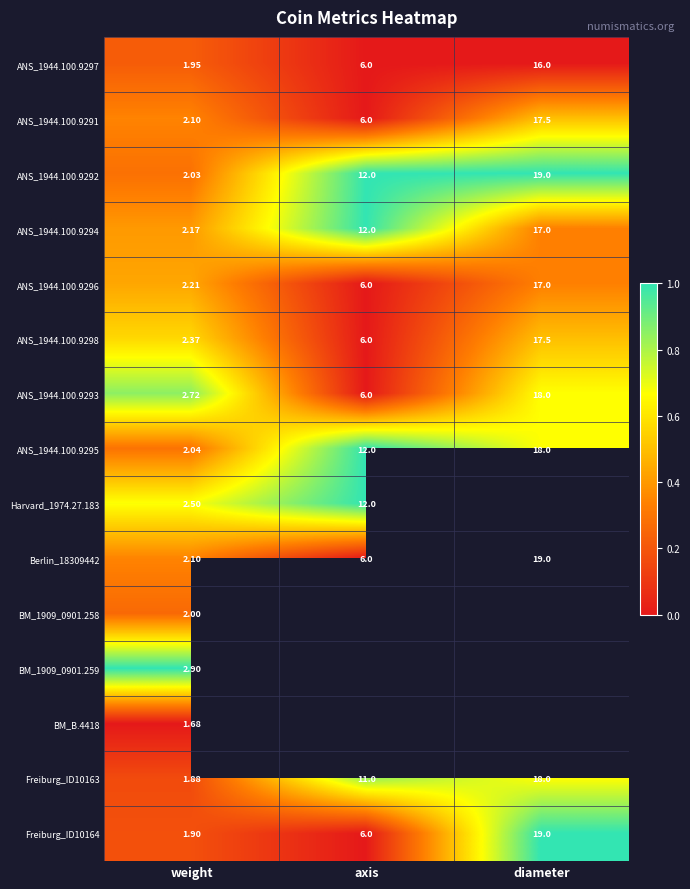

List the labels in order of ANS_1944.100.9295 value, largest first.

diameter, axis, weight